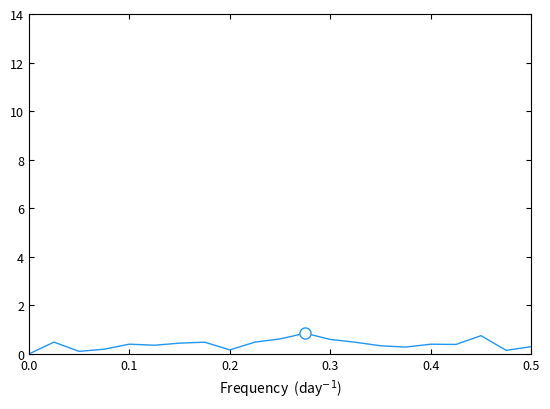

What is the maximum value shown in the chart?

0.9